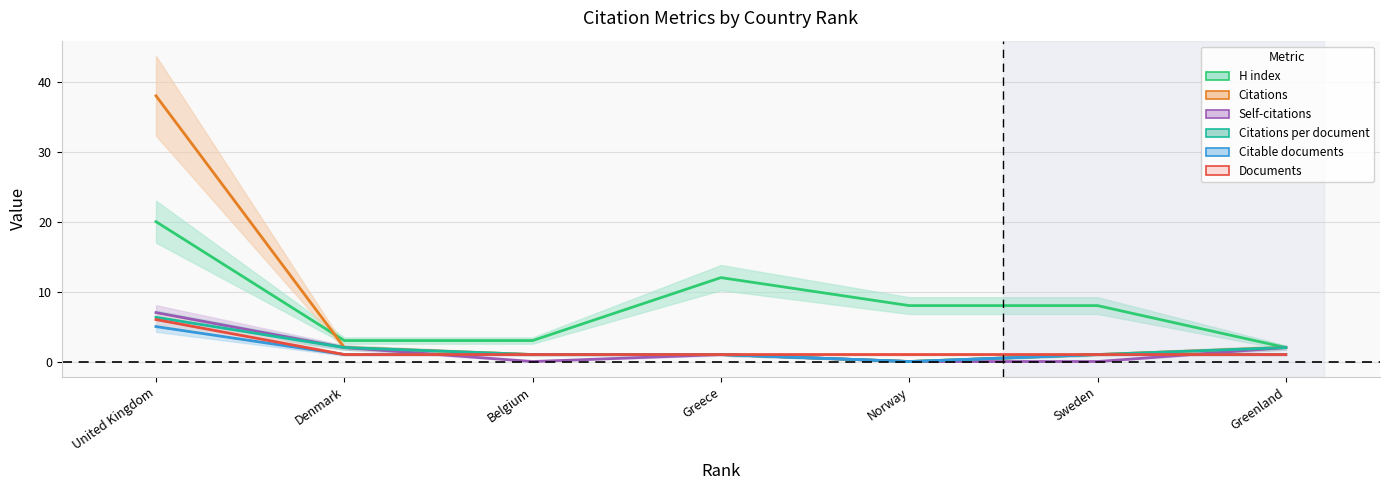

Rank the series by their maximum value, from highest to lowest.

Citations, H index, Self-citations, Citations per document, Documents, Citable documents